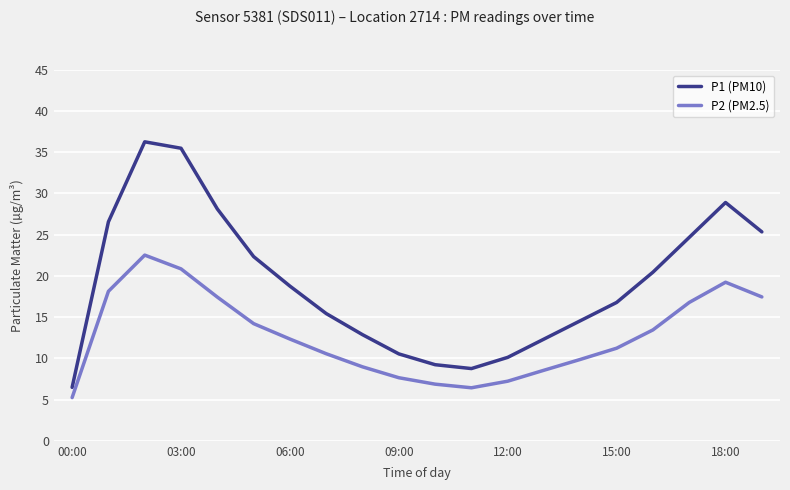

Which series has the largest total across all categories?

P1 (PM10)